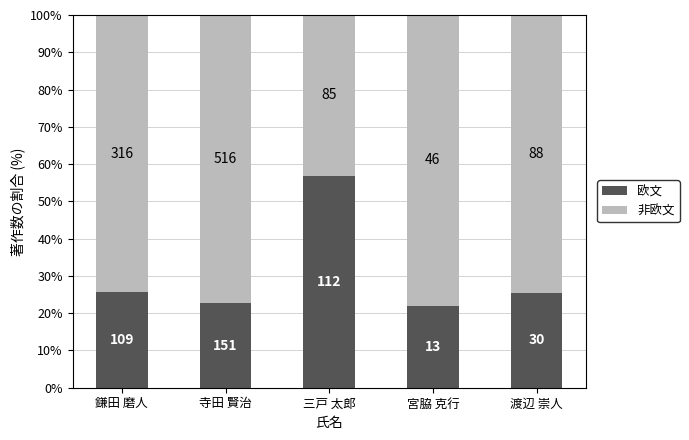

Are the bars grouped side by side (vs. stacked)?

No